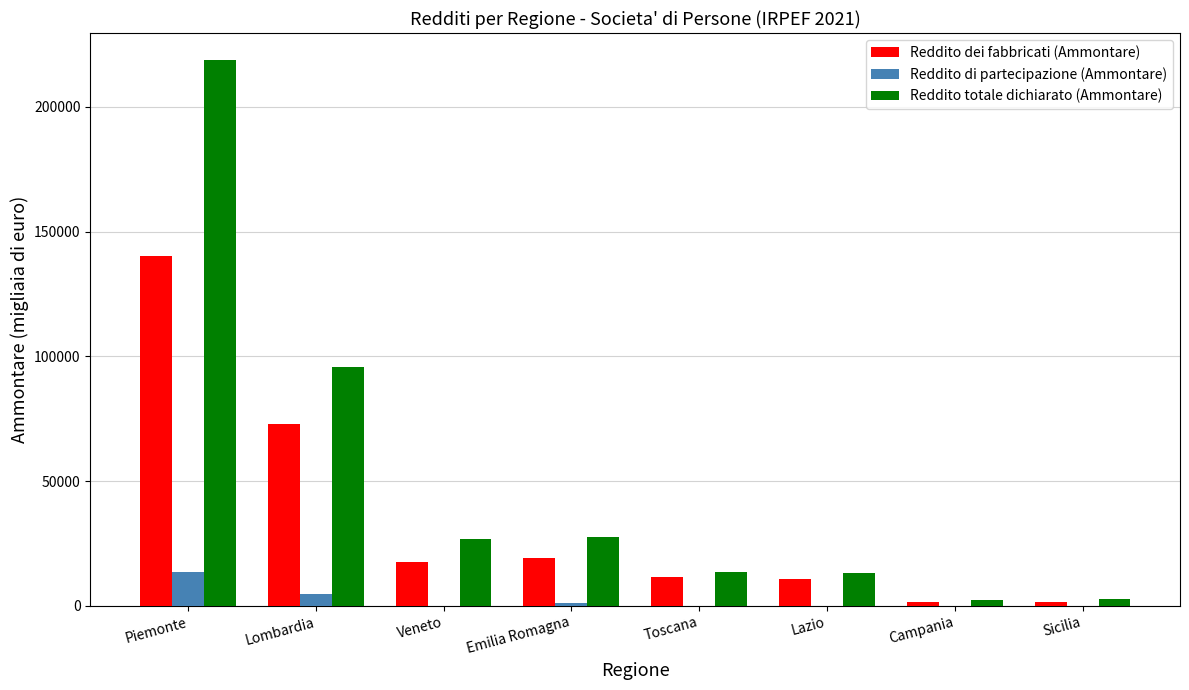

Is it true that Reddito totale dichiarato (Ammontare) equals 95570 at Lombardia?

True